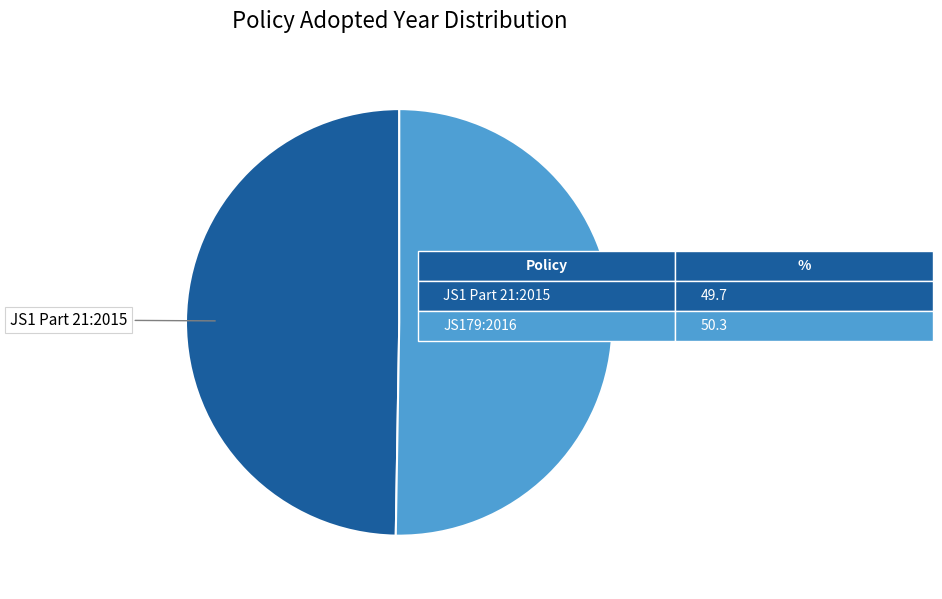

Is it true that JS179:2016 is 64% of the pie?

False